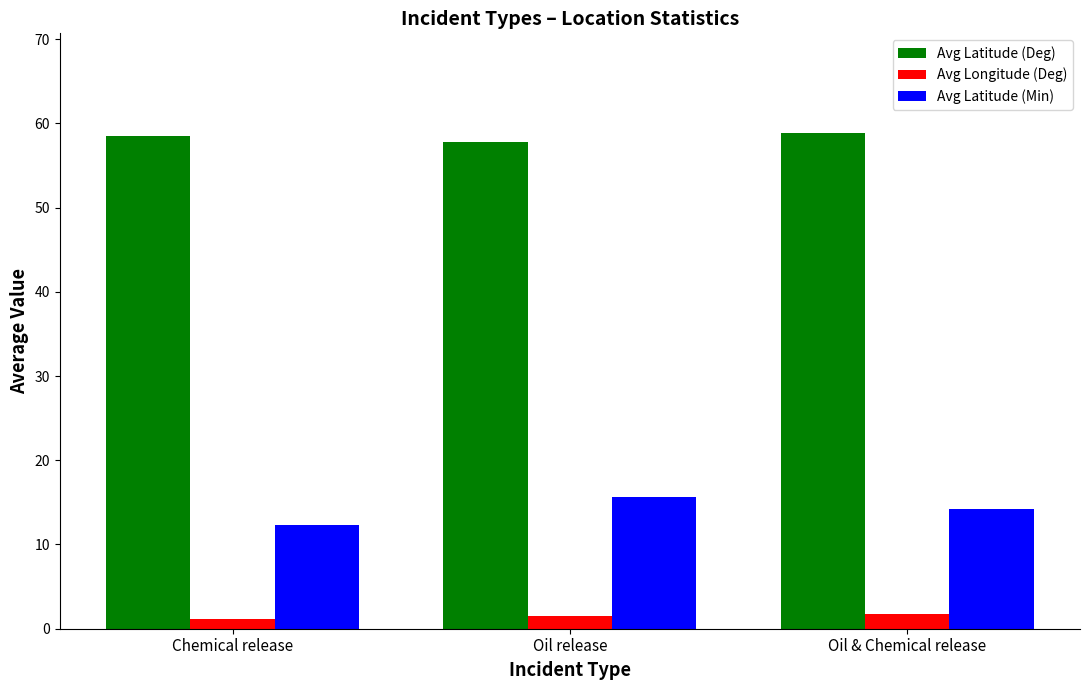

Reading left to right, what are all the values shown in this chart?

Avg Latitude (Deg): Chemical release=58.5	Oil release=57.8	Oil & Chemical release=58.9
Avg Longitude (Deg): Chemical release=1.2	Oil release=1.5	Oil & Chemical release=1.8
Avg Latitude (Min): Chemical release=12.3	Oil release=15.6	Oil & Chemical release=14.2